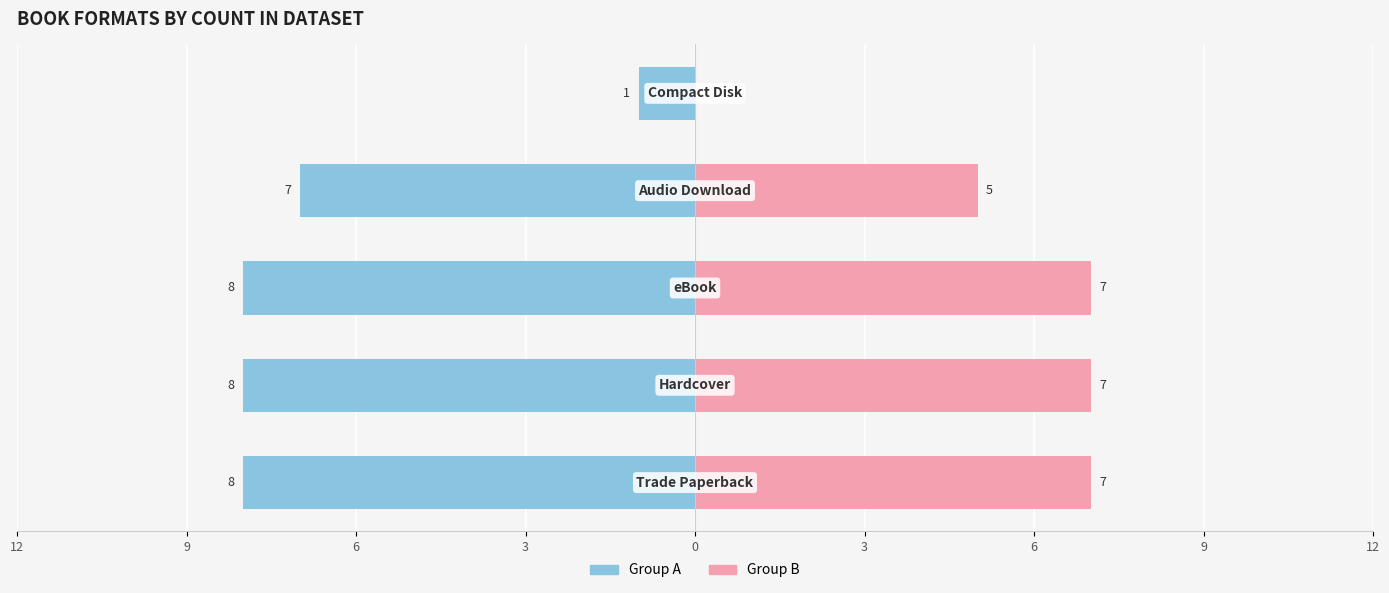

How many Group A (Trade/HC/eBook left) values are between -8 and -7?

4